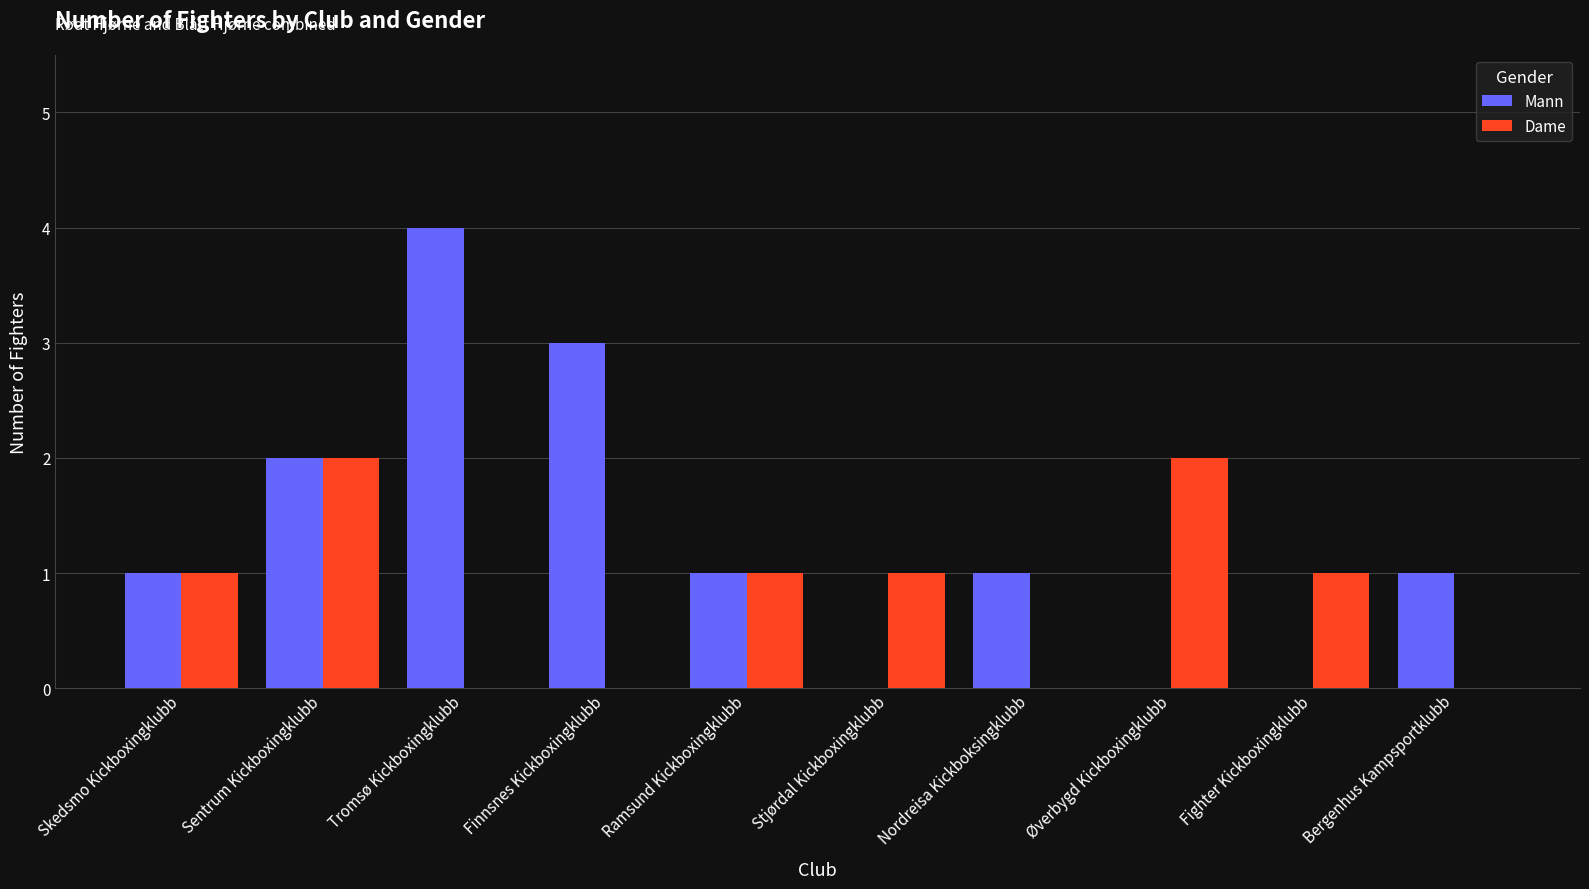

Is the value of Dame at Øverbygd Kickboxingklubb greater than the value of Mann at Tromsø Kickboxingklubb?

No